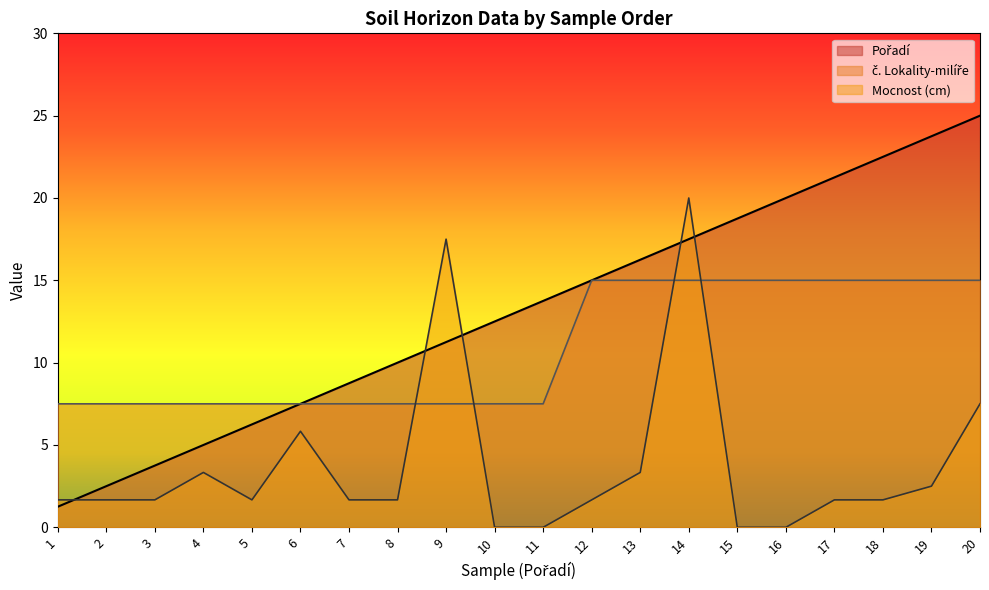

Which series has the widest spread of values?

Pořadí